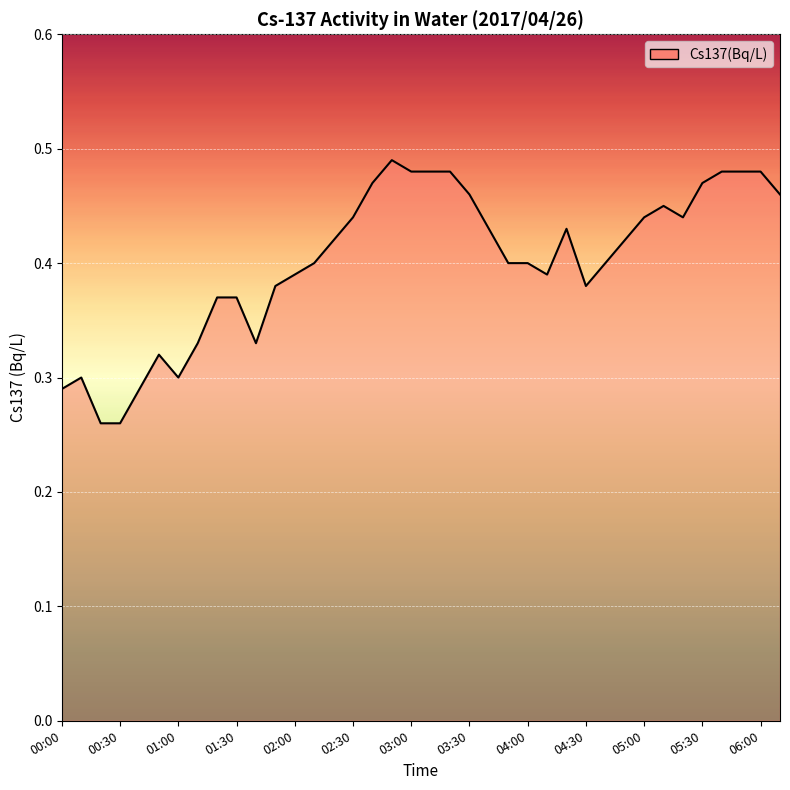

At which category does the chart reach its peak across all series?

17